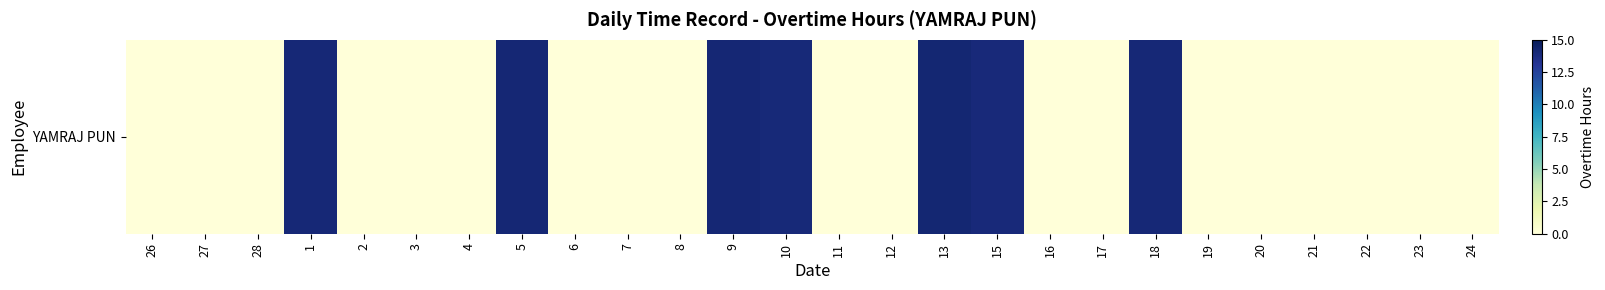

What is the greatest value displayed?

14.2